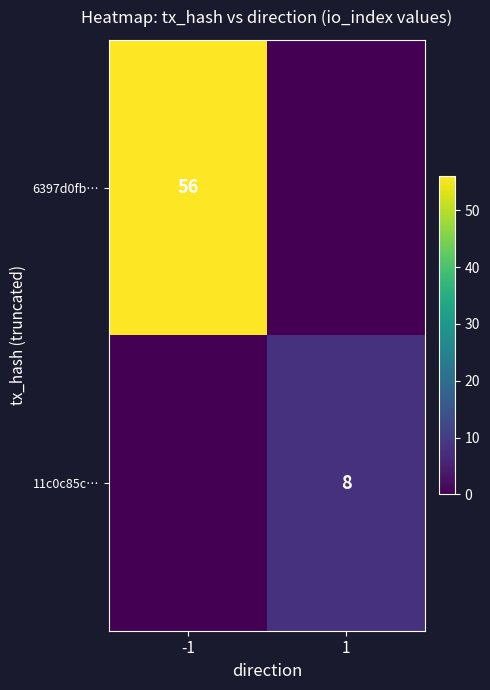

True or false: 6397d0fb… has a value of 56 at -1.

True